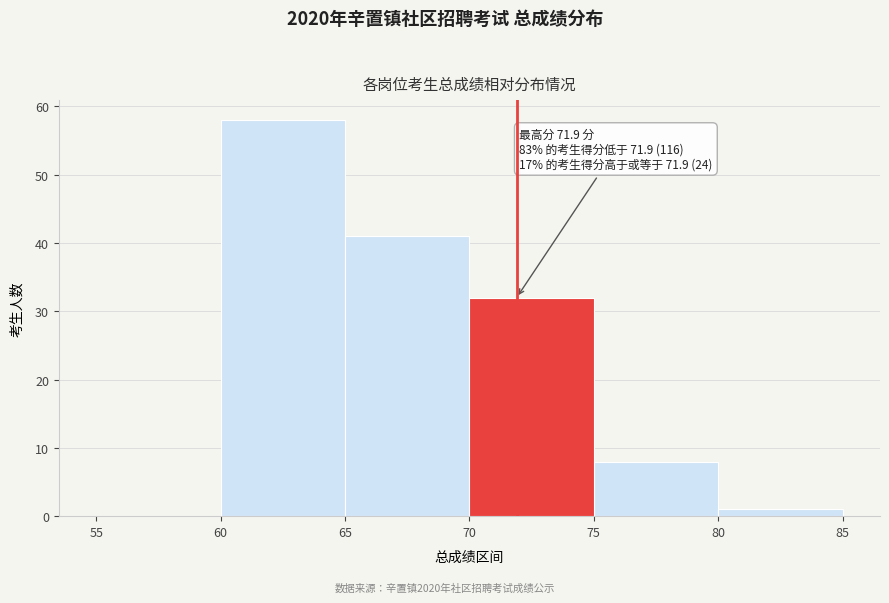

Which range on the x-axis has the tallest bar?

60 to 65